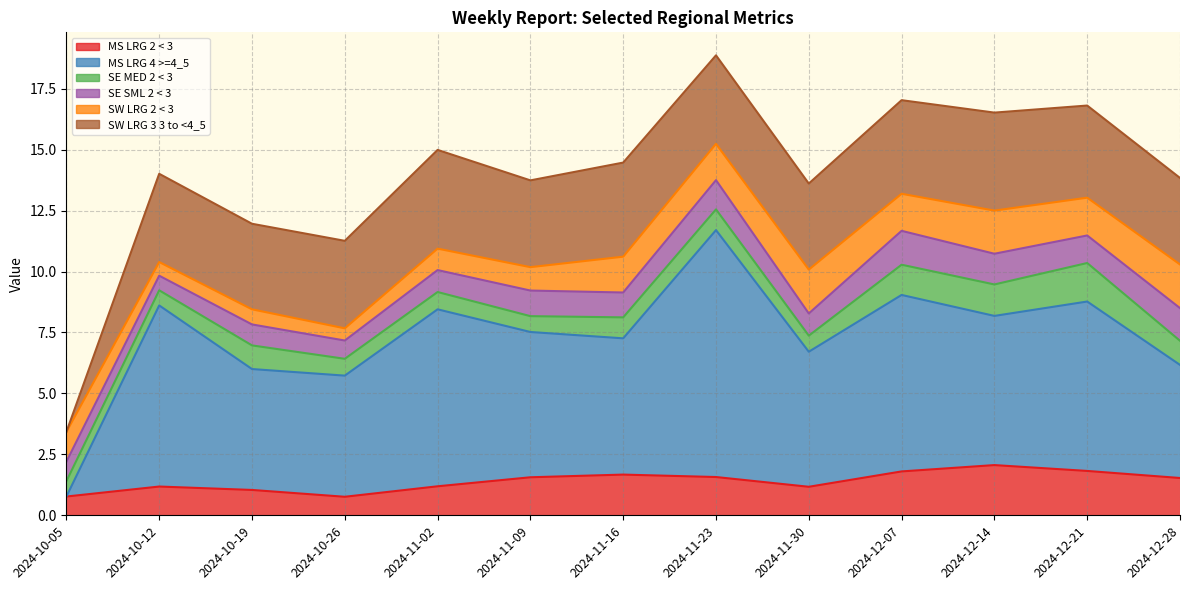

Which series changed the most between 2024-10-26 and 2024-12-14?

MS LRG 2 < 3